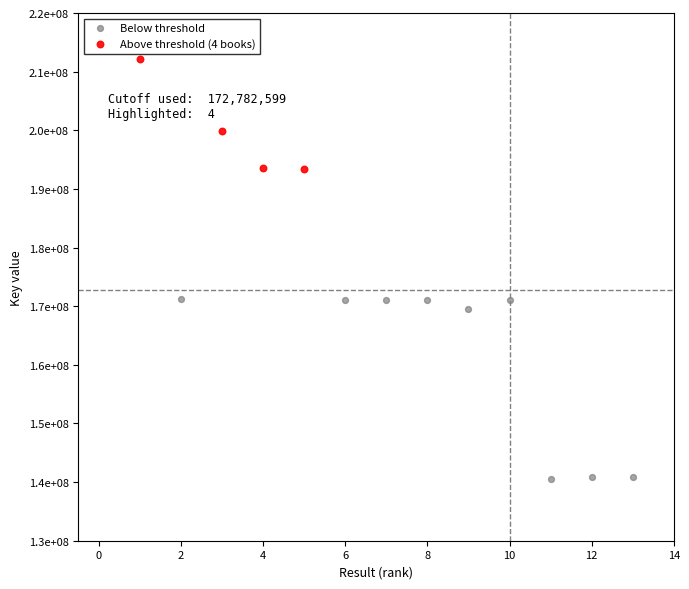

Which series reaches the minimum Y coordinate?

Below threshold